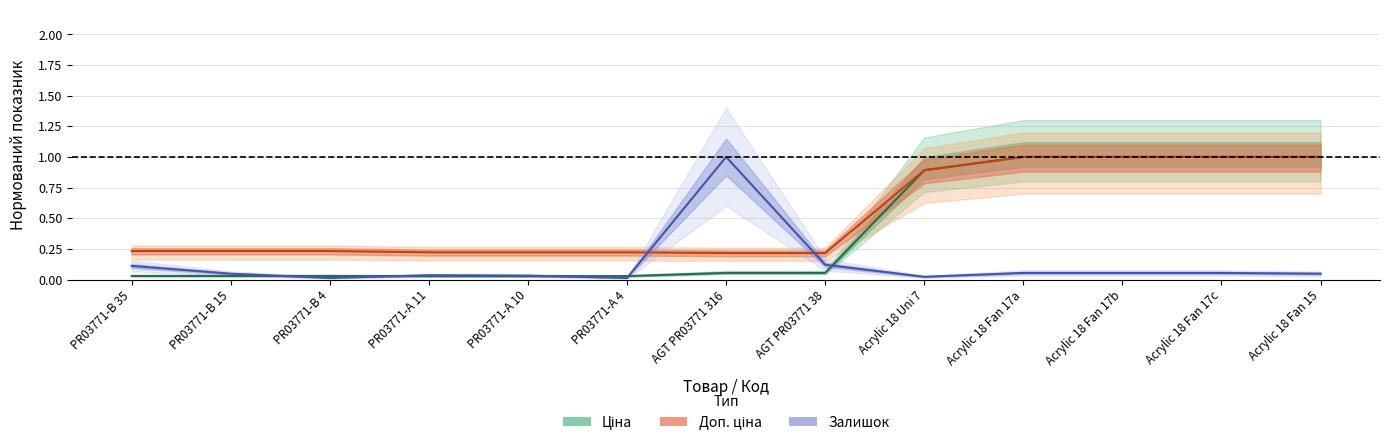

What is the maximum value for Залишок (center)?

1.0